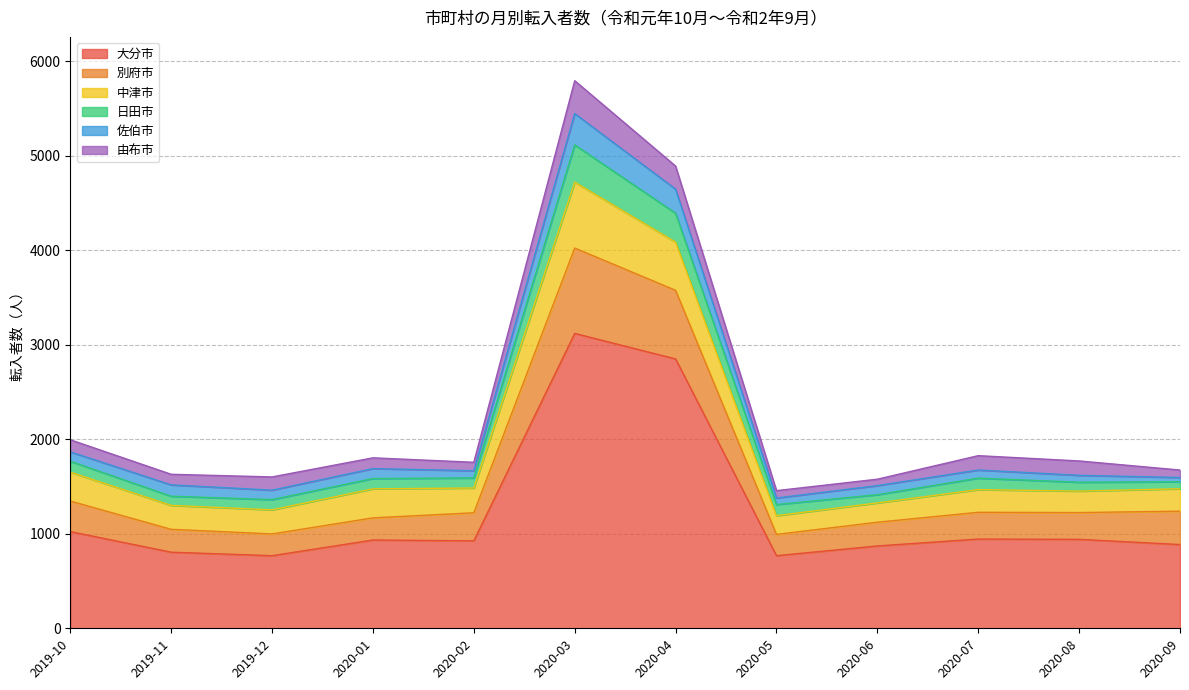

Does the chart have visible grid lines?

Yes